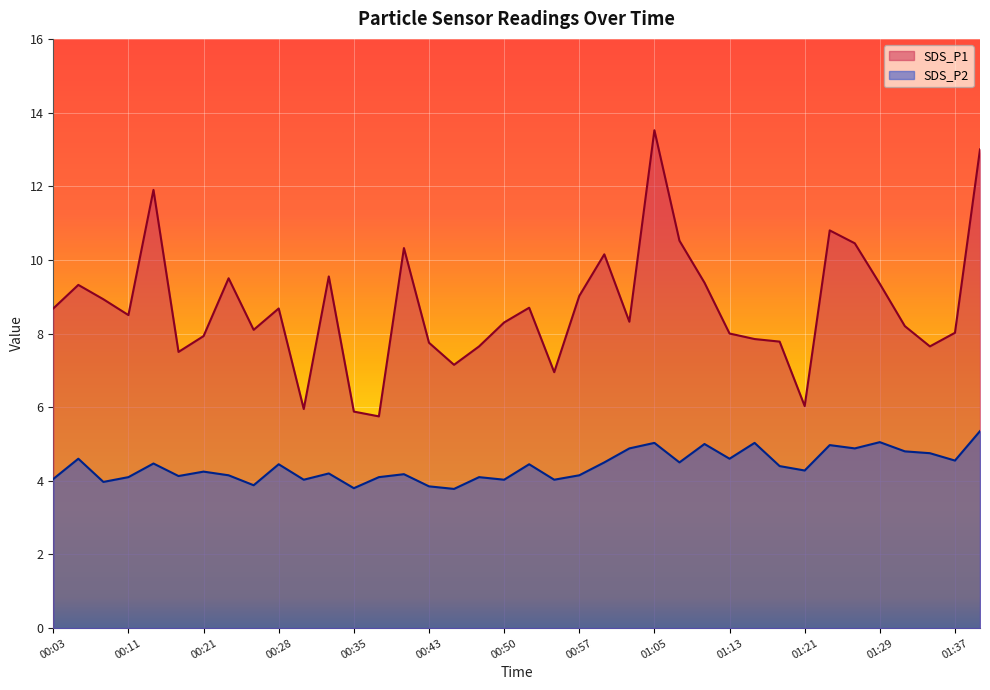

True or false: SDS_P2 and SDS_P1 cross at least once.

False